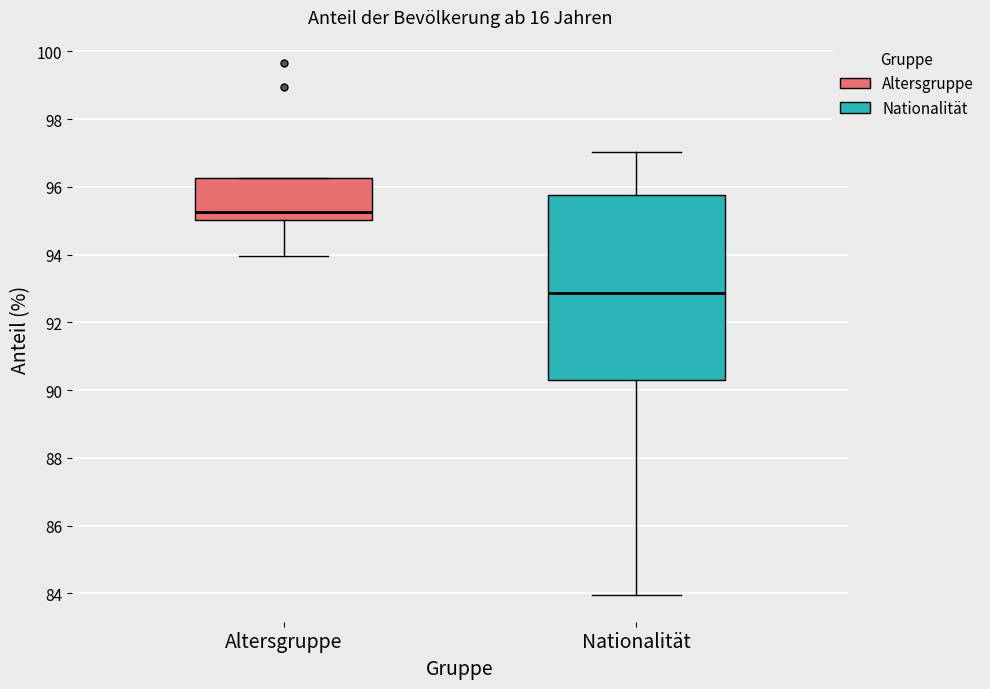

Reading left to right, transcribe this box plot: for each box, give where its median line is, the range the box spans, and where its two whiskers end, as read against the y-axis. The values are not printed on the chart, so give them approximately, as read against the axis.

Altersgruppe: median 95.2, box 95.0 to 96.2, whiskers 94.0 to 96.2
Nationalität: median 92.8, box 90.4 to 95.8, whiskers 84.0 to 97.0